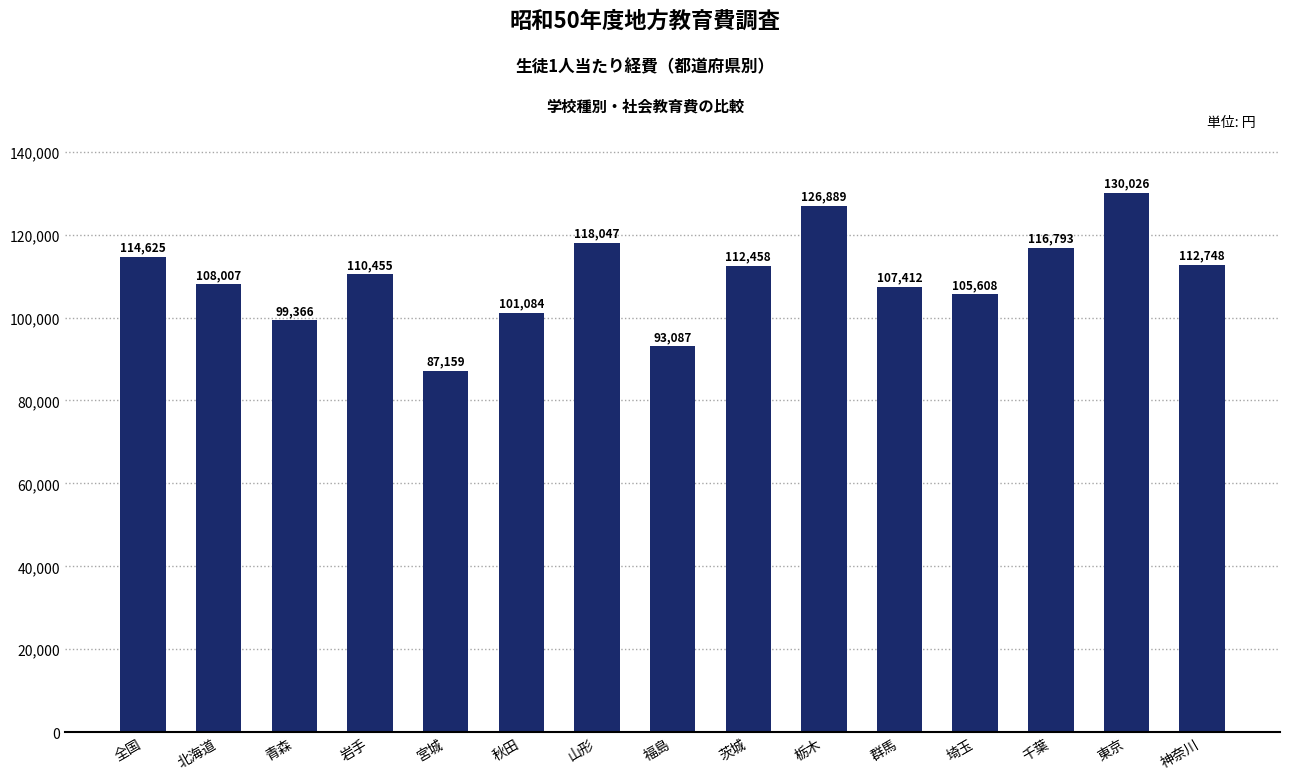

What is the average value?

109584